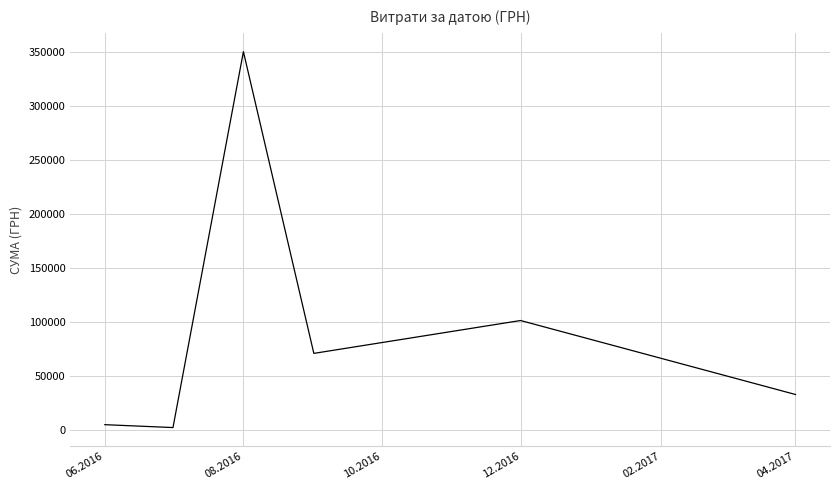

Reading left to right, transcribe all the data shown in this chart.

4548.0	1878.8	350118.7	70596.4	101037.0	32511.6